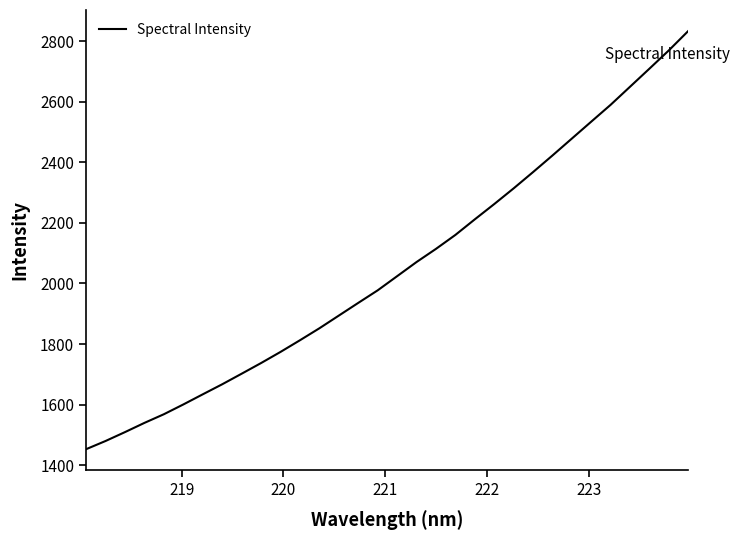

How many lines are shown in the chart?

1